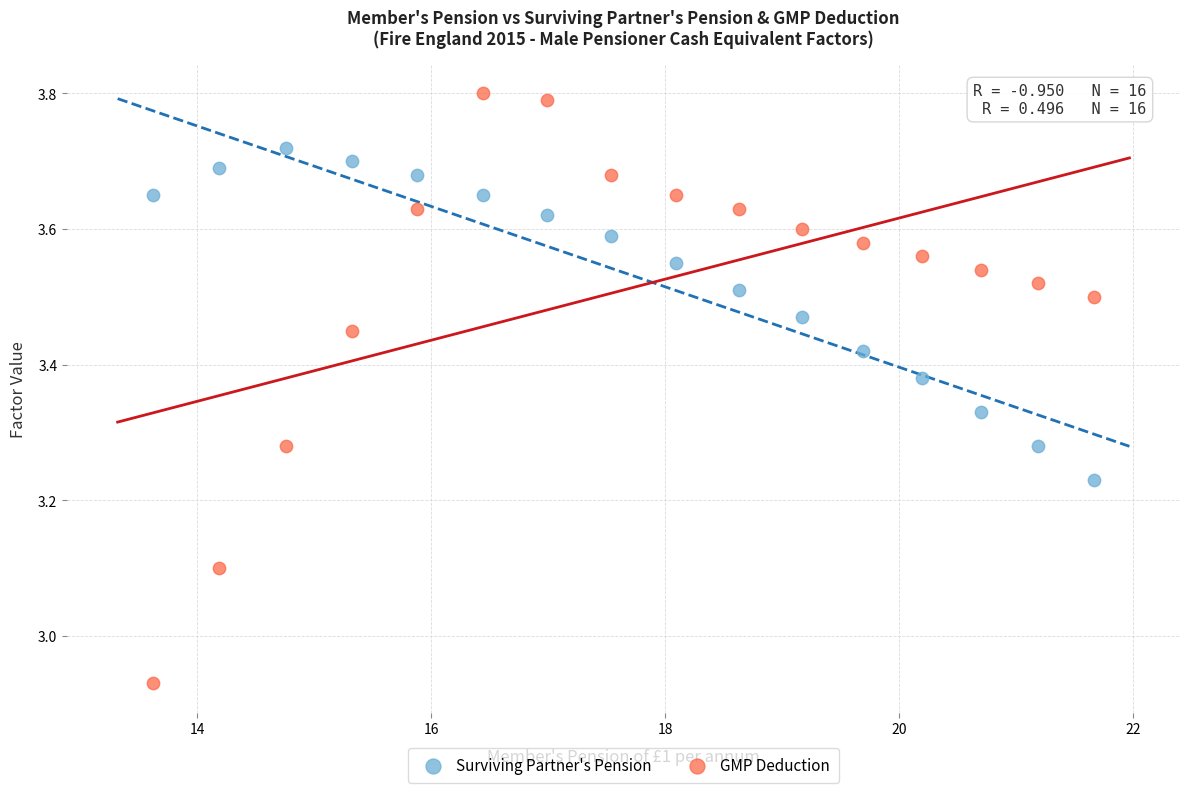

Which series has the largest Y range (max minus min)?

GMP Deduction